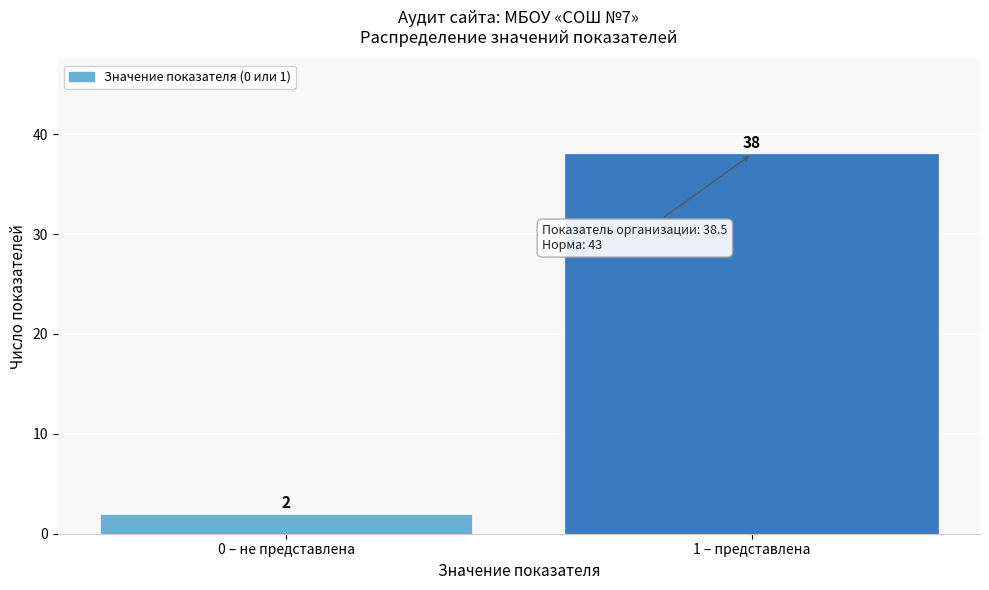

Reading right to left, what are all the values shown in this chart?

1 – представлена=38	0 – не представлена=2